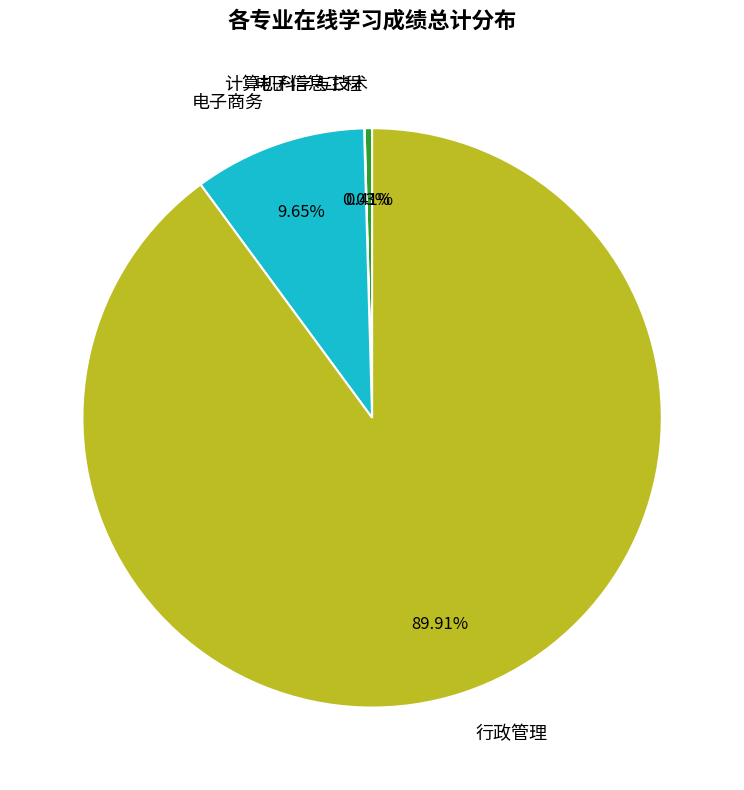

Between 计算机科学与技术 and 电子商务, which is larger?

电子商务